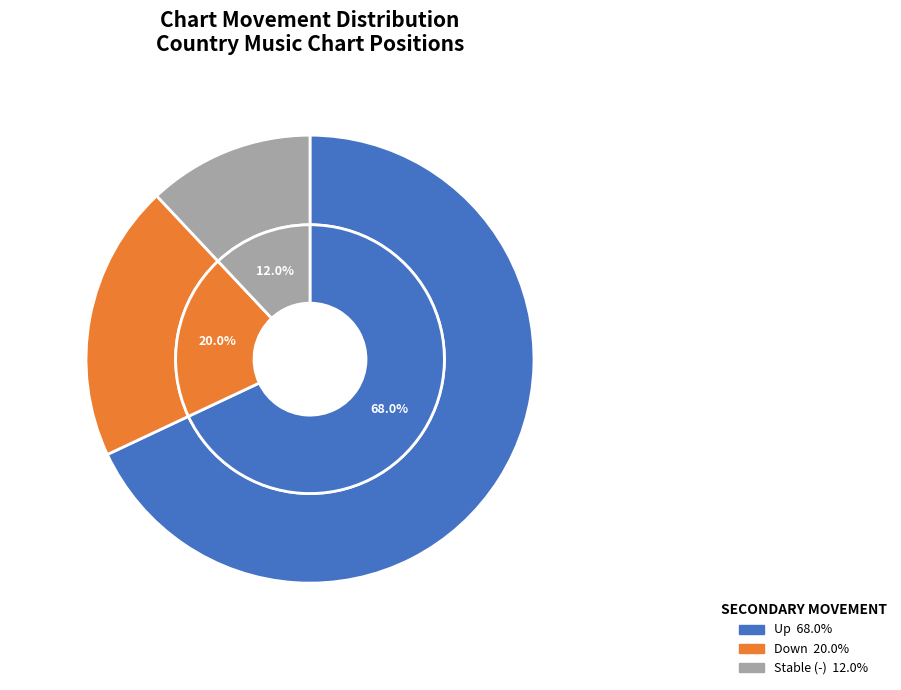

What percentage is NOT represented by -?

88.0%